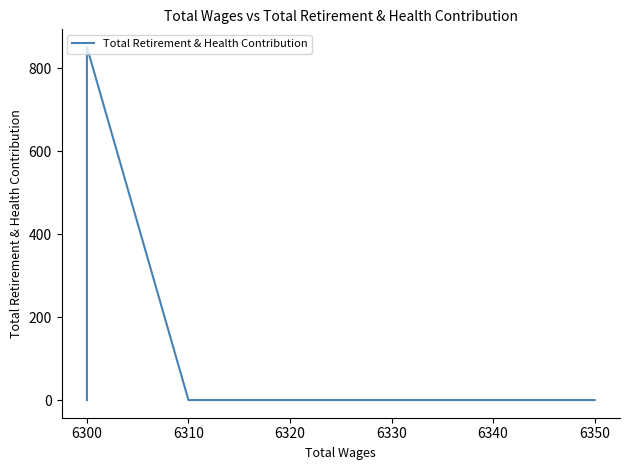

Where is the first local maximum?

6300